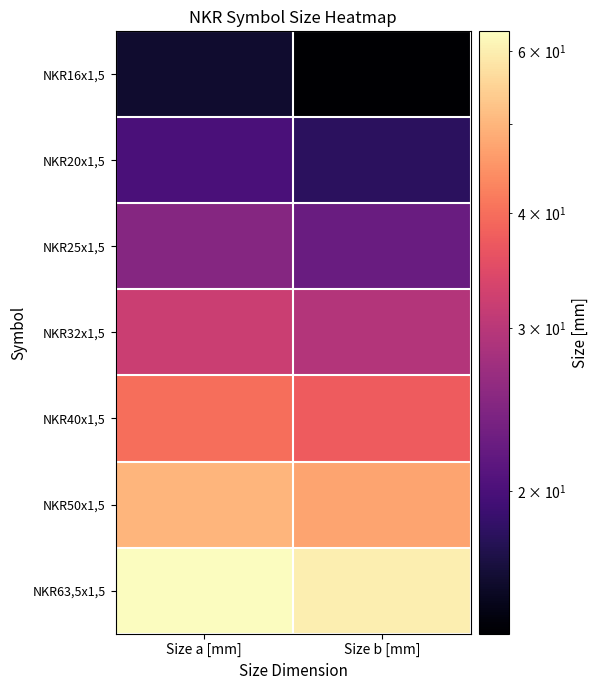

Which category has the highest value across all series?

Size a [mm]